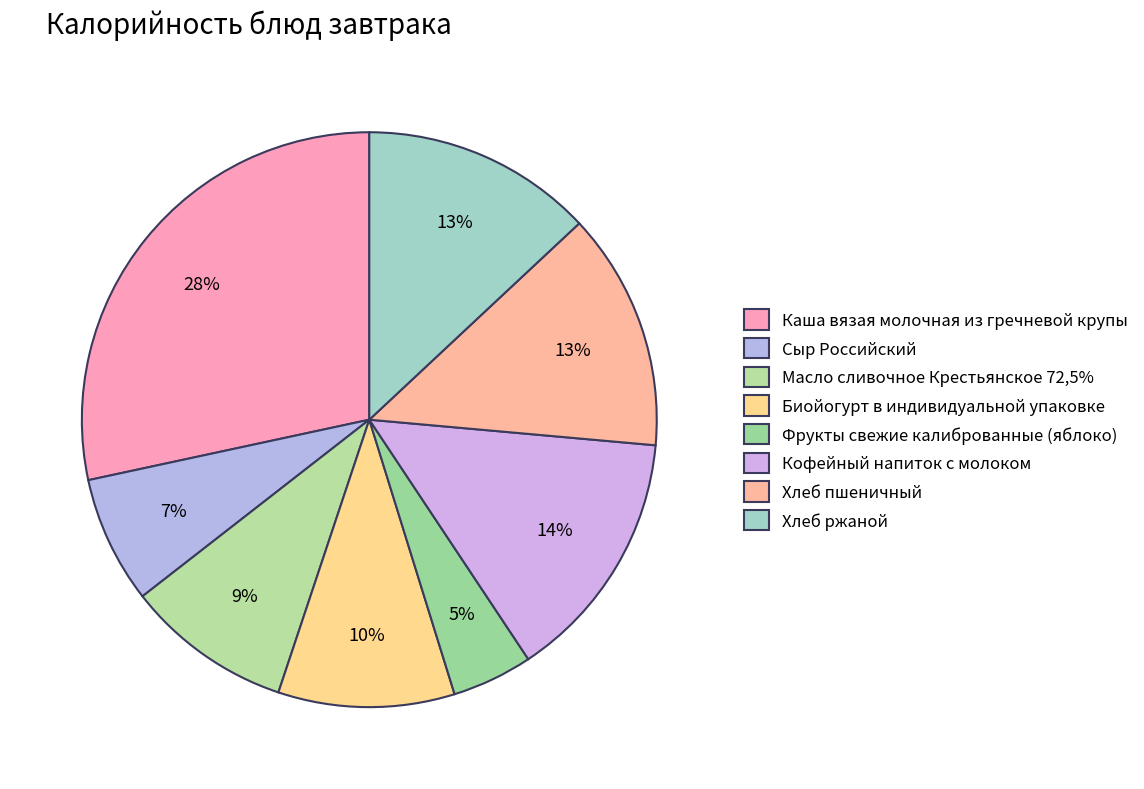

Rank the categories by value from highest to lowest.

Каша вязая молочная из гречневой крупы, Кофейный напиток с молоком, Хлеб пшеничный, Хлеб ржаной, Биойогурт в индивидуальной упаковке, Масло сливочное Крестьянское 72,5%, Сыр Российский, Фрукты свежие калиброванные (яблоко)